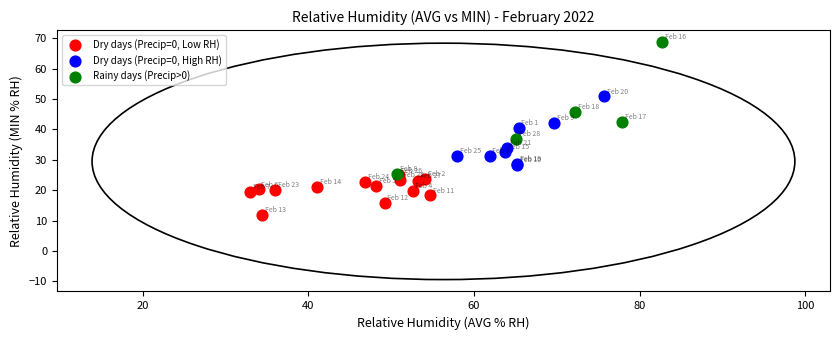

Which series contains the lowest Y value?

Dry days (Precip=0, Low RH)